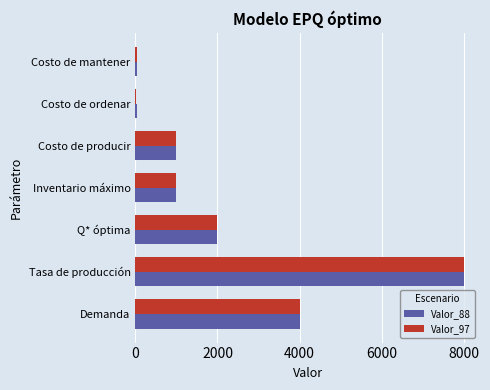

How many data points does each series have?

7